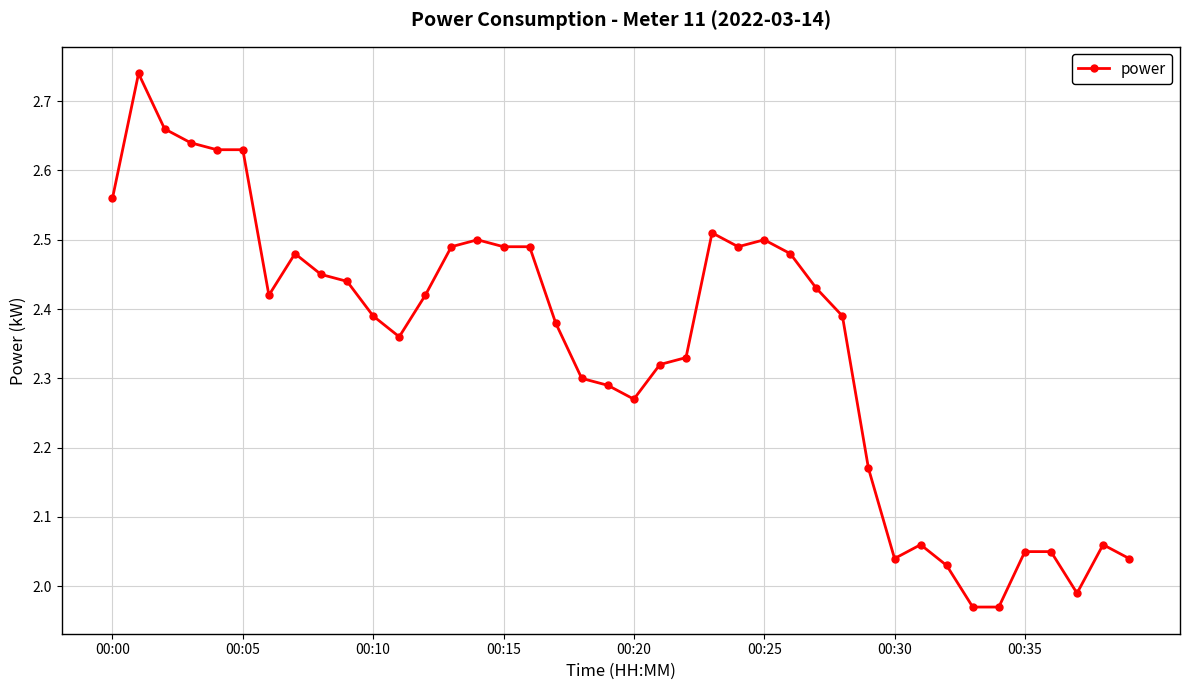

What is the sum of all values?

93.9